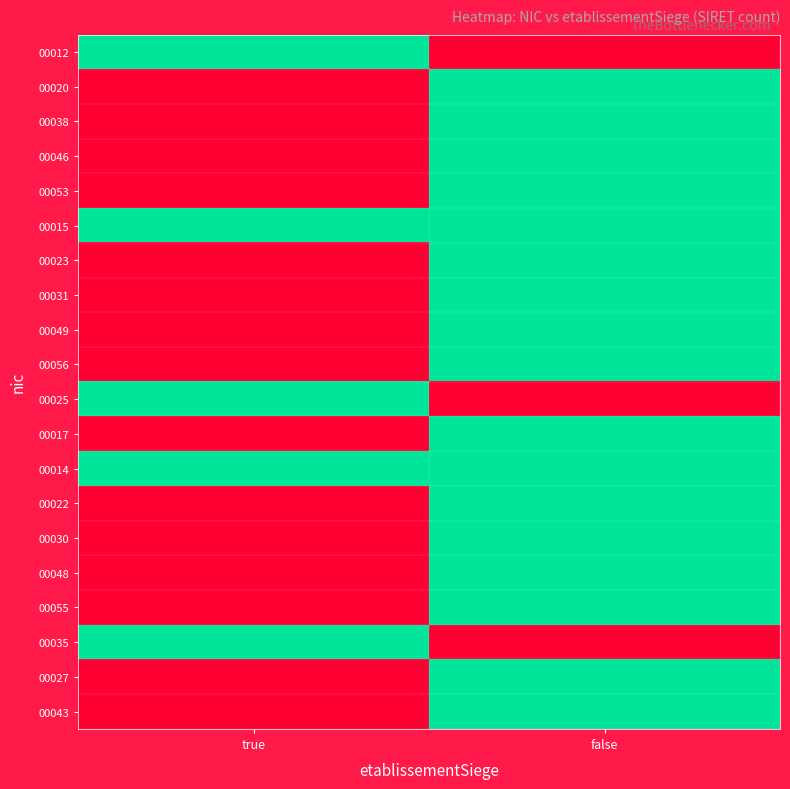

Which has a higher value, false or true?

true